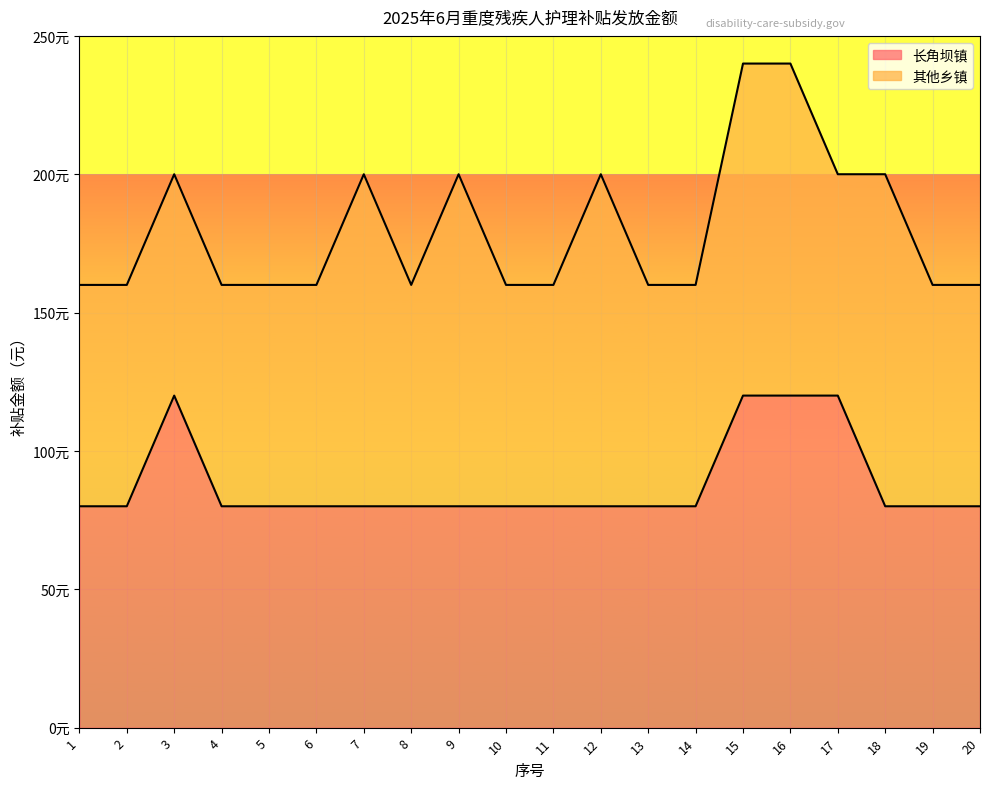

Approximately how many times larger is the value at 19 compared to 4?

1.0